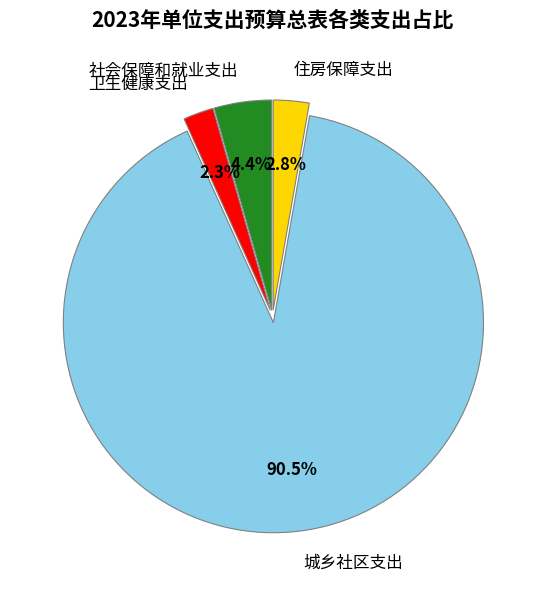

To the nearest percent, what is the average slice percentage?

25%